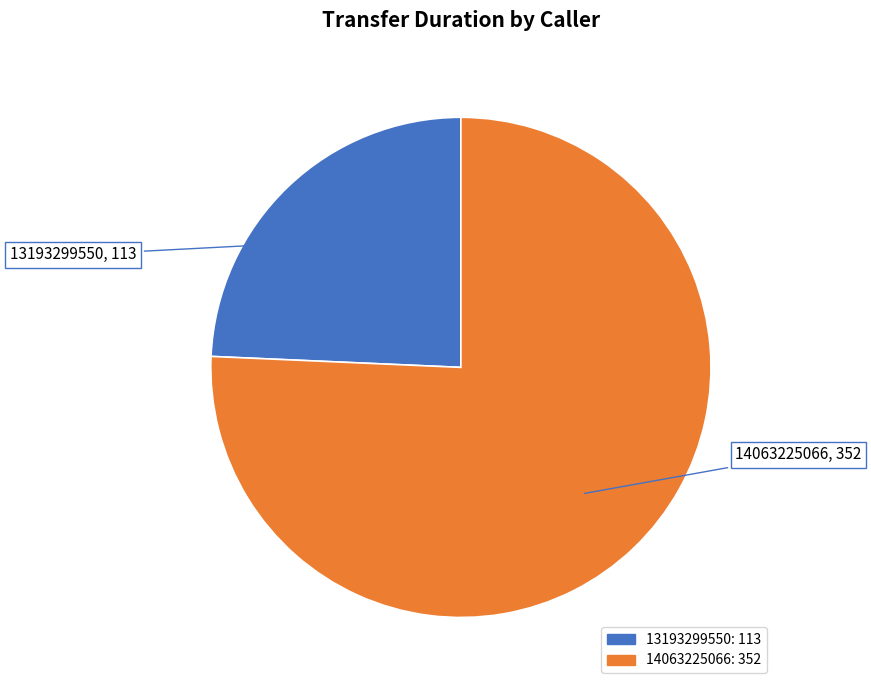

Which has a higher value, 14063225066 or 13193299550?

14063225066